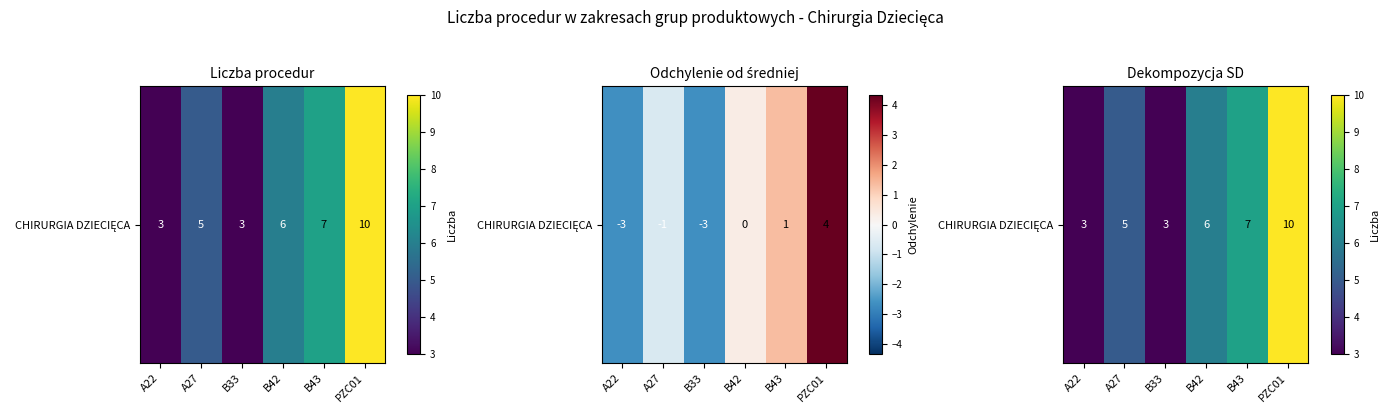

What is the change in value from B33 to B42?

+3